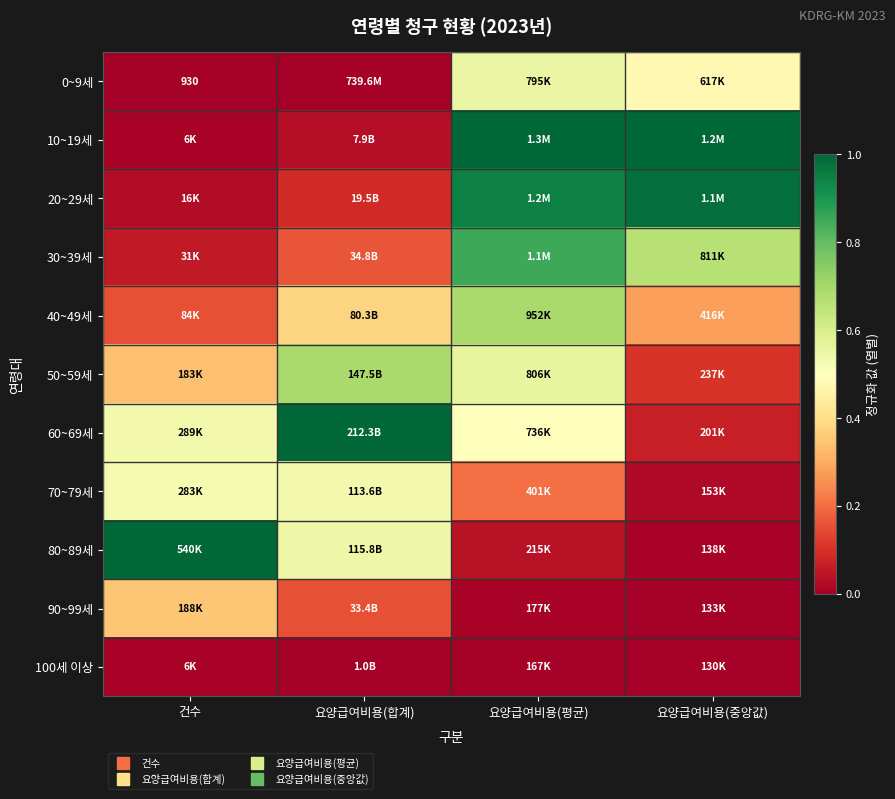

At which category is the sum across all series the highest?

요양급여비용(평균)